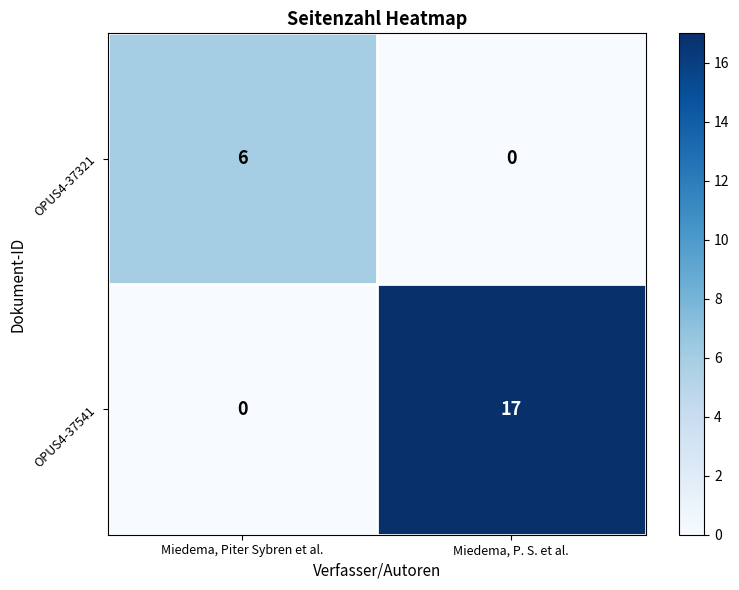

True or false: OPUS4-37541 has a value of 10 at Miedema, P. S. et al..

False